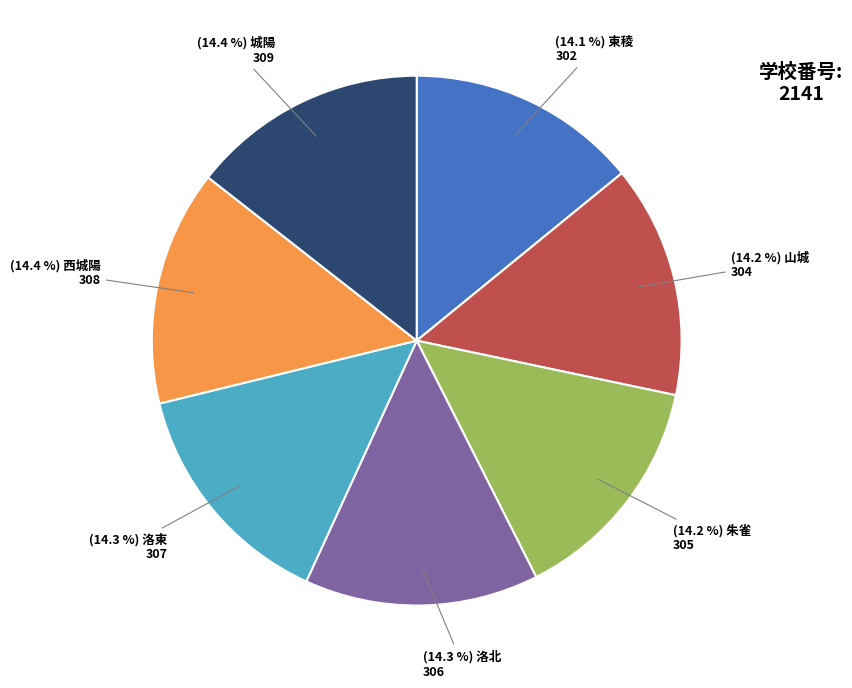

Is there a majority slice in this chart?

No